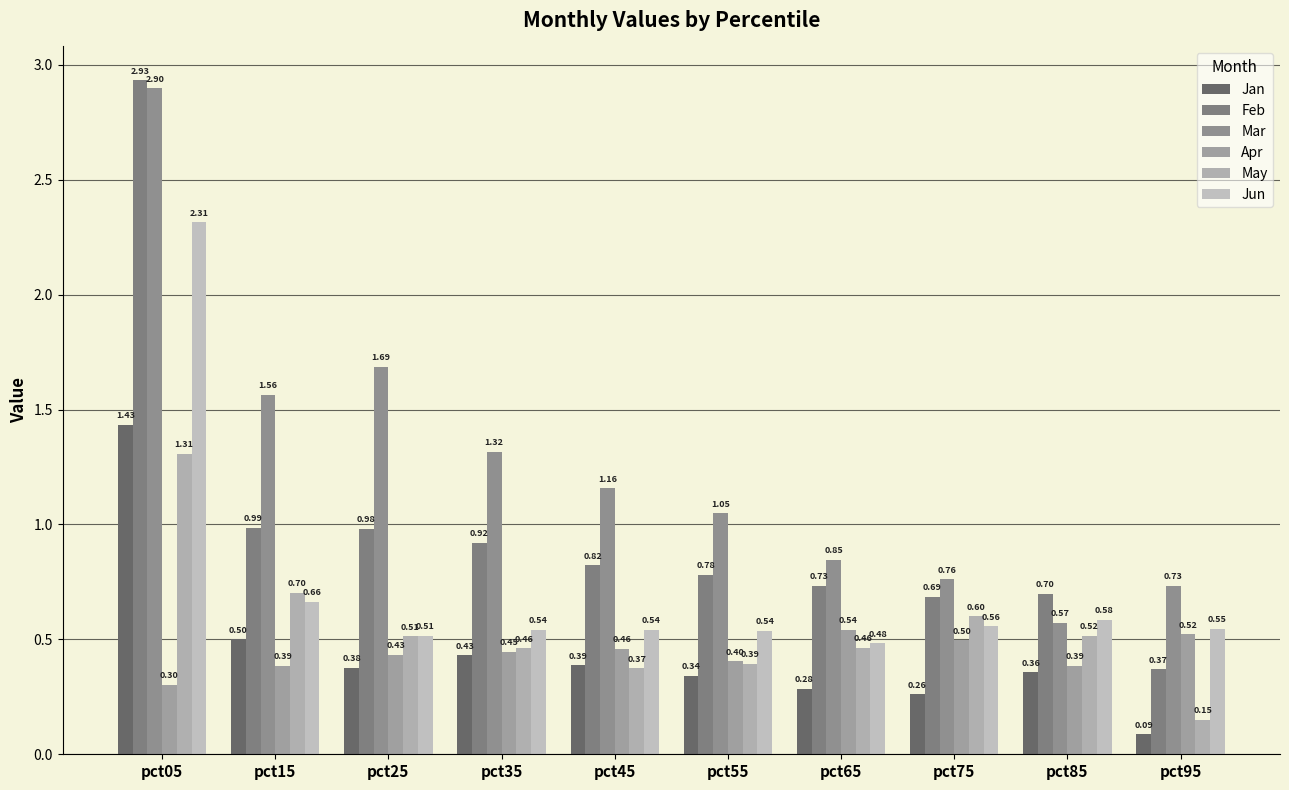

Is the value of Feb at pct25 greater than the value of May at pct35?

Yes